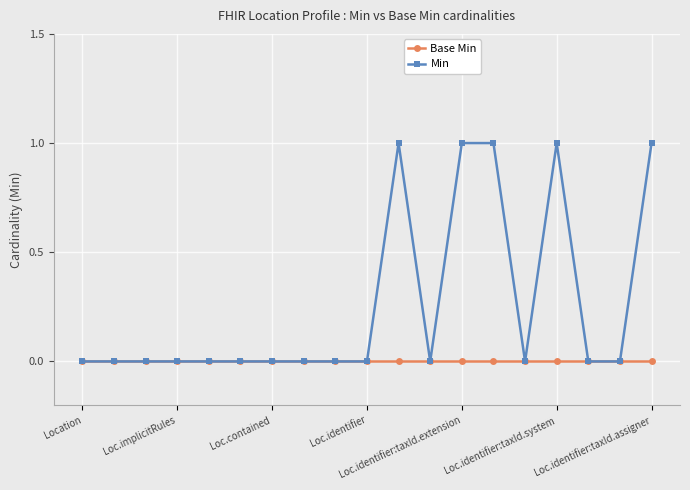

Rank the series by their maximum value, from lowest to highest.

Base Min, Min